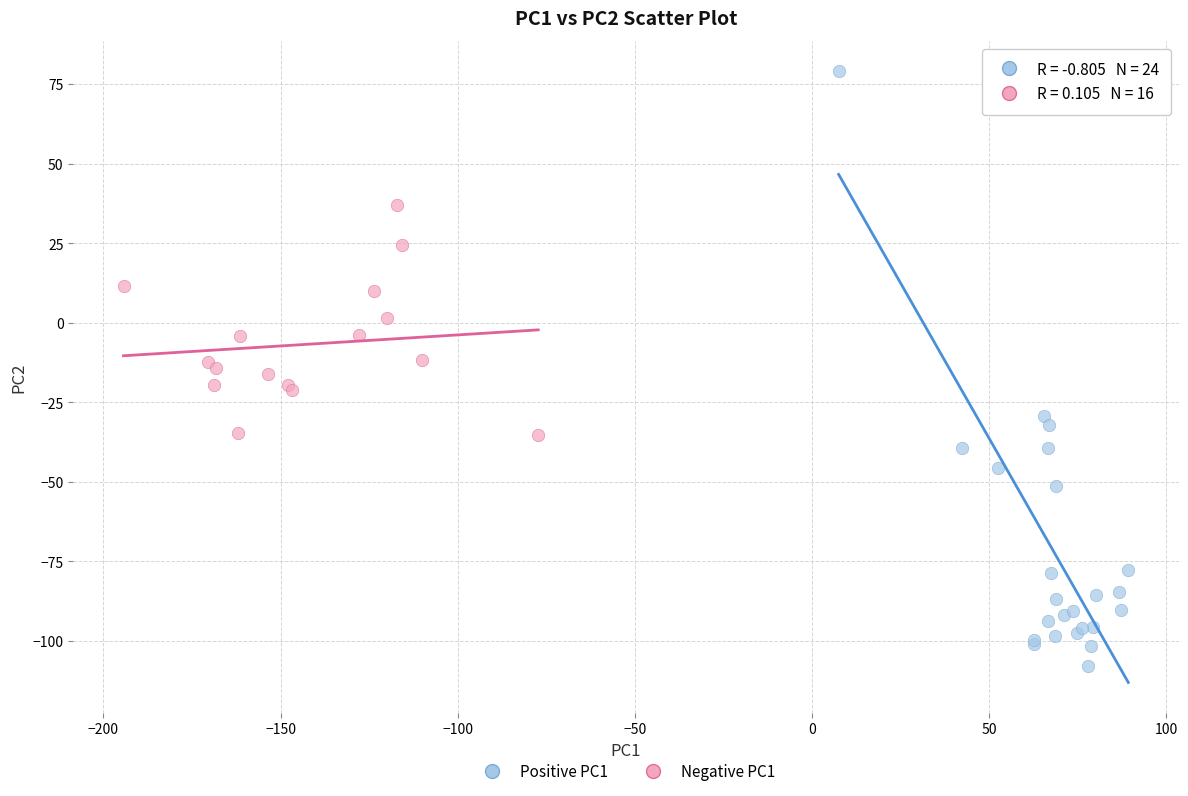

Which series reaches the maximum Y coordinate?

Positive PC1